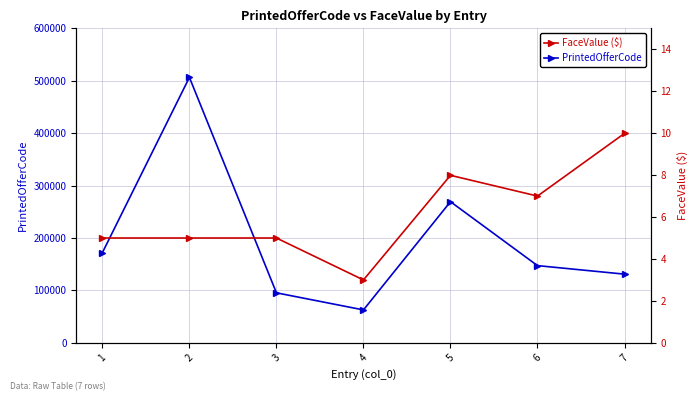

True or false: FaceValue and PrintedOfferCode cross at least once.

False